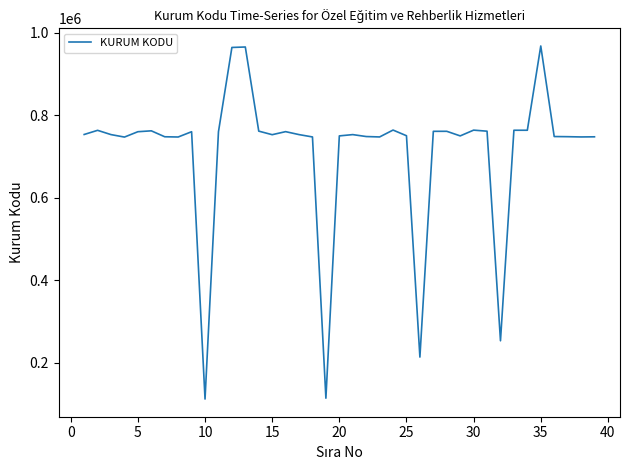

What is the difference between the maximum and minimum values?

855503